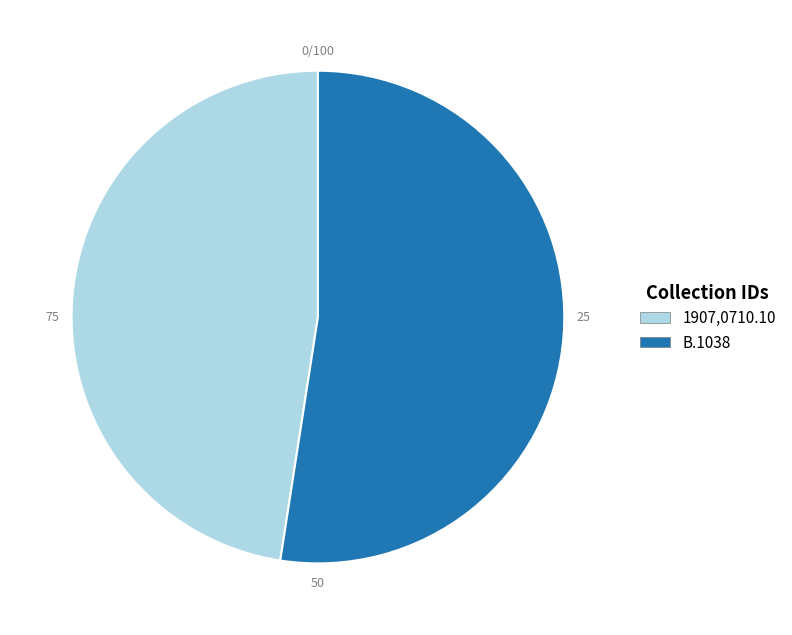

Which slice represents more than half of the pie?

B.1038